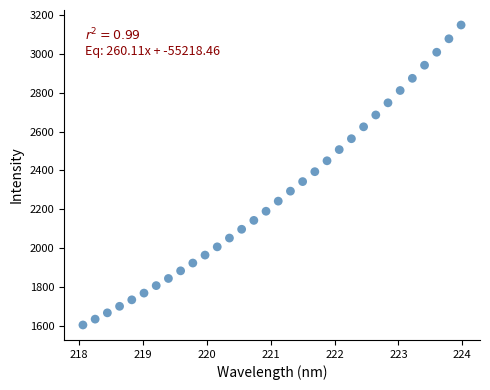

What is the range of Y values (max minus min)?

1545.6